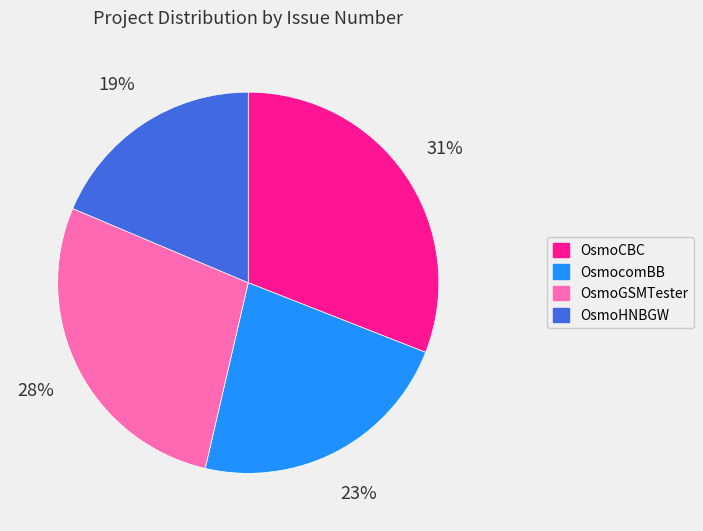

Count the number of slices in the pie.

4